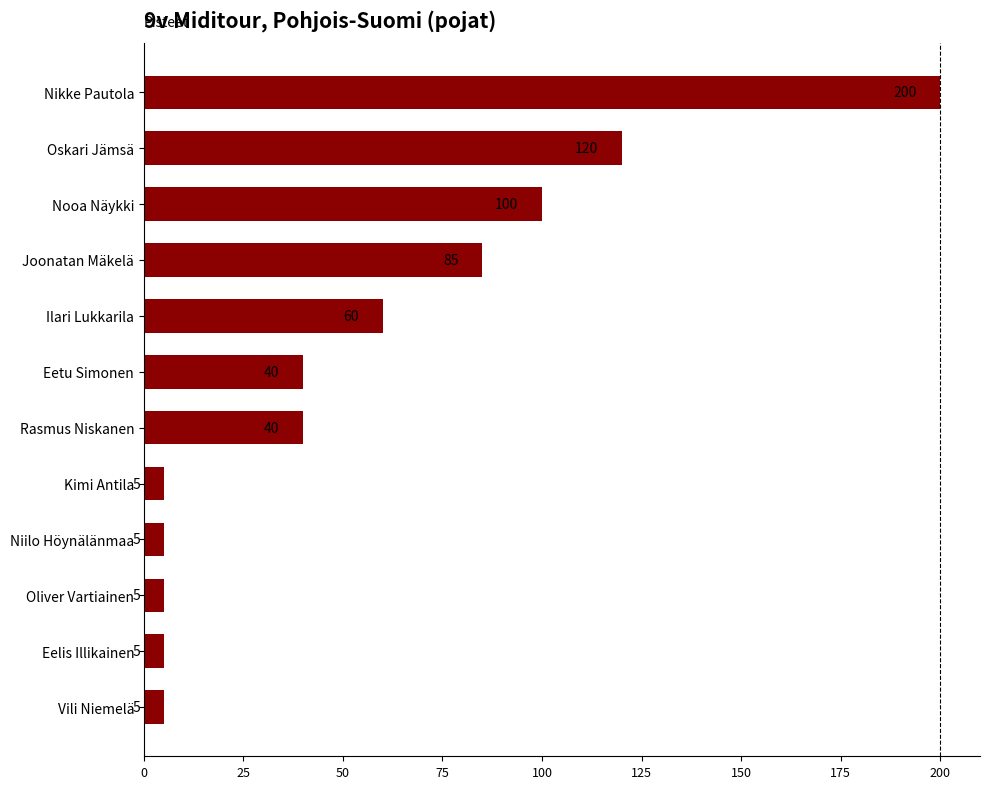

What is the value of the 9th bar from the top?

5